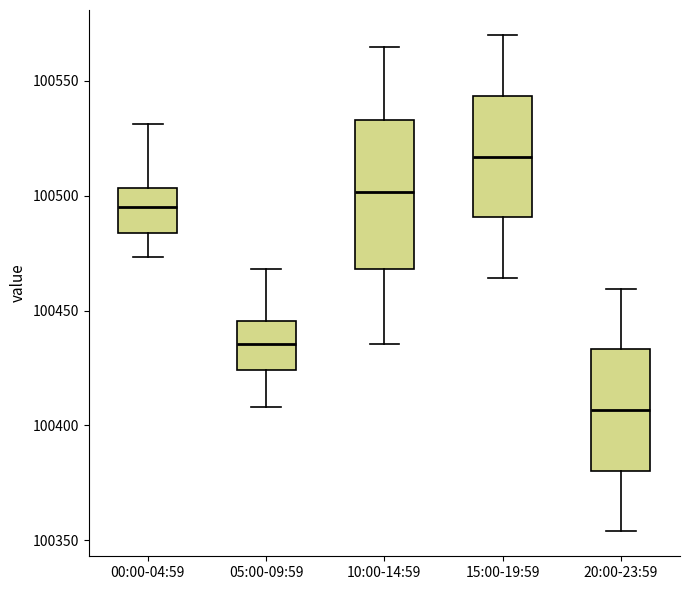

Reading left to right, transcribe this box plot: for each box, give where its median line is, the range the box spans, and where its two whiskers end, as read against the y-axis. The values are not printed on the chart, so give them approximately, as read against the axis.

00:00-04:59: median 100495, box 100485 to 100505, whiskers 100475 to 100530
05:00-09:59: median 100435, box 100425 to 100445, whiskers 100410 to 100470
10:00-14:59: median 100500, box 100470 to 100535, whiskers 100435 to 100565
15:00-19:59: median 100515, box 100490 to 100545, whiskers 100465 to 100570
20:00-23:59: median 100405, box 100380 to 100435, whiskers 100355 to 100460